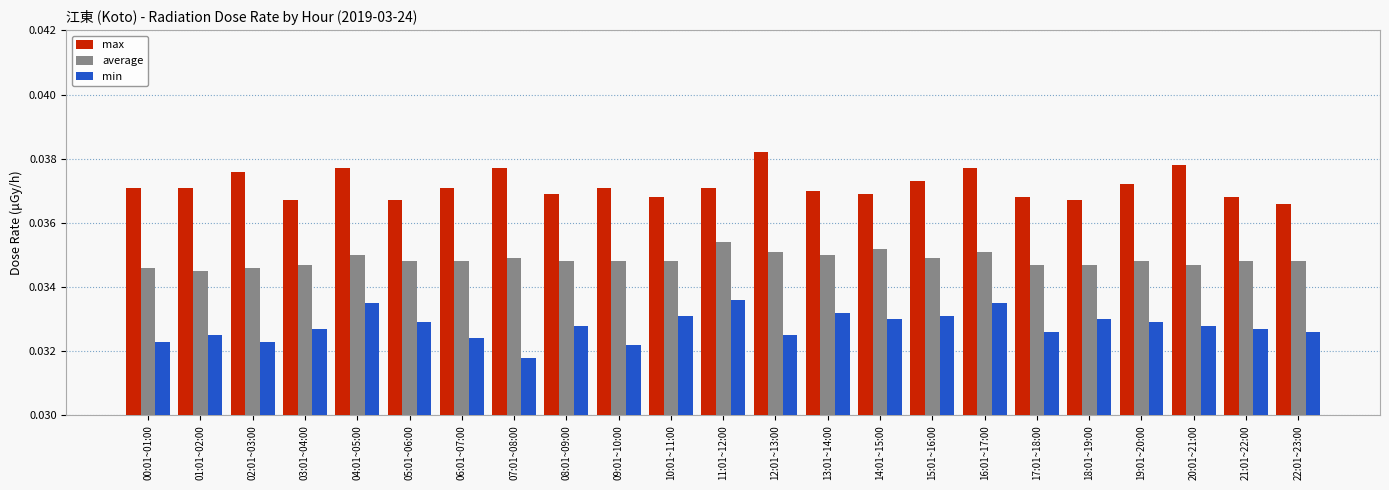

Which series has the largest range (max minus min)?

min